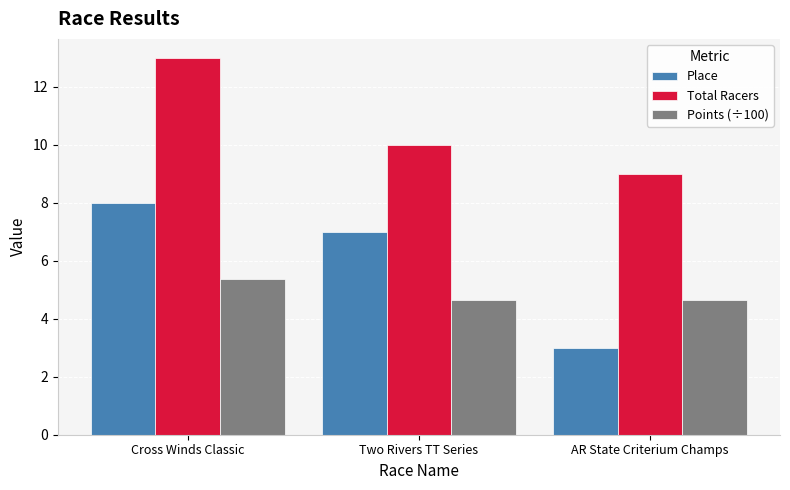

Rank the series by their maximum value, from lowest to highest.

Points (÷100), Place, Total Racers